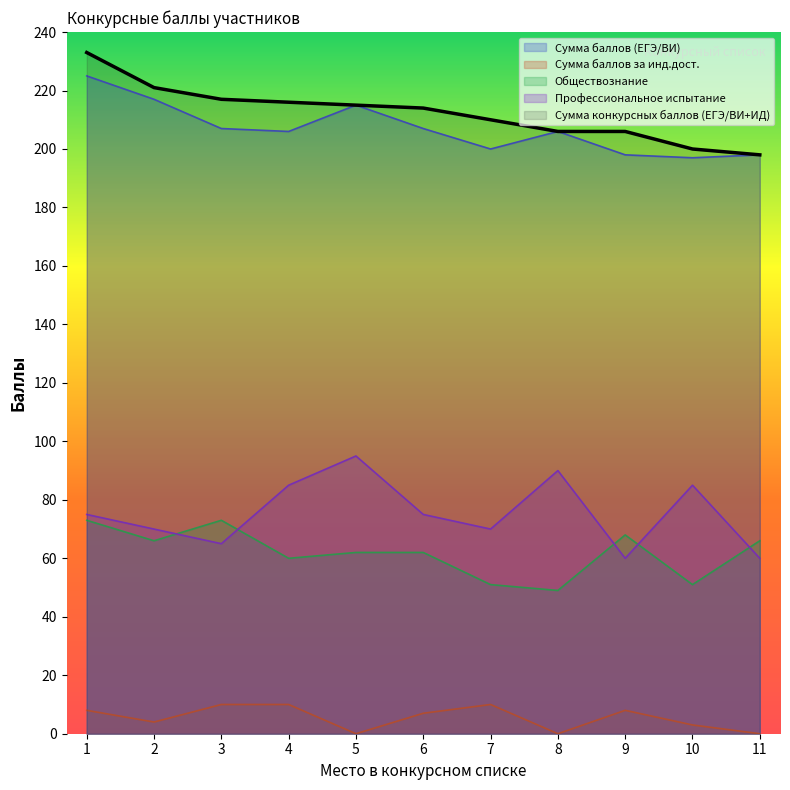

True or false: Обществознание has a value of 73 at 1.

True